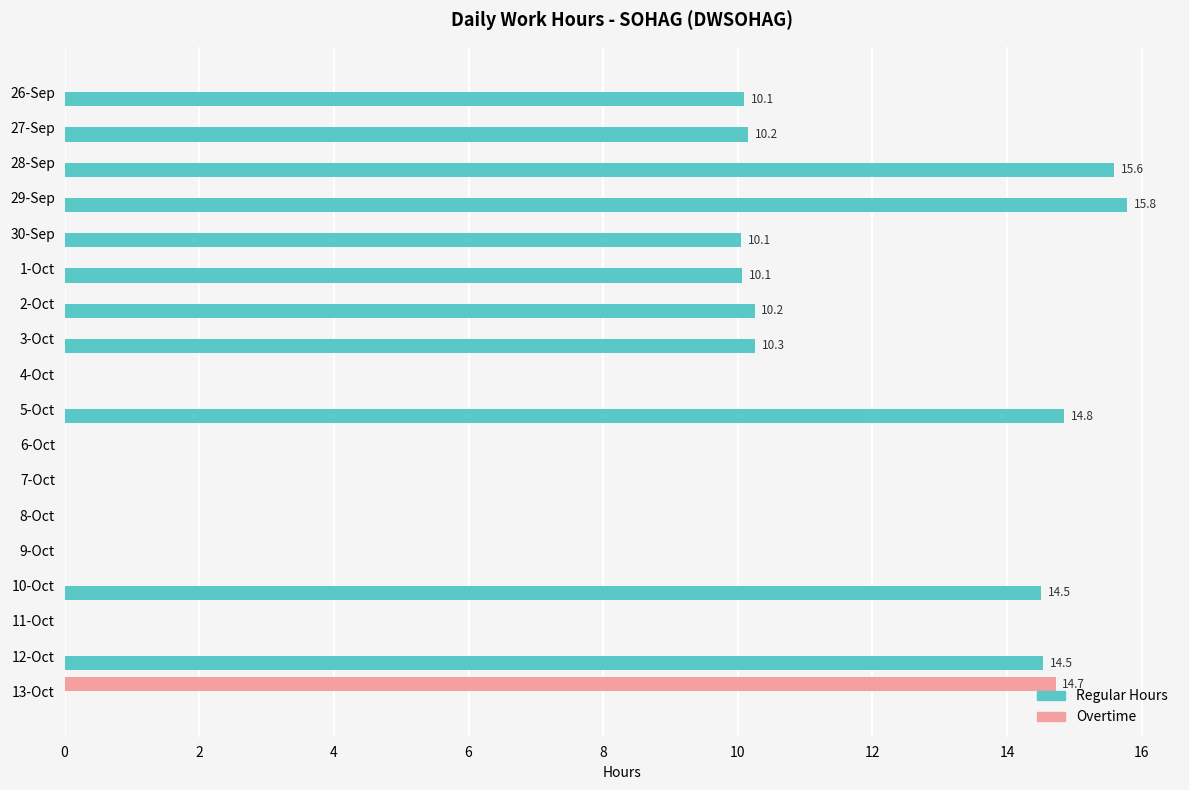

What is the sum of all Regular Hours values?

136.1